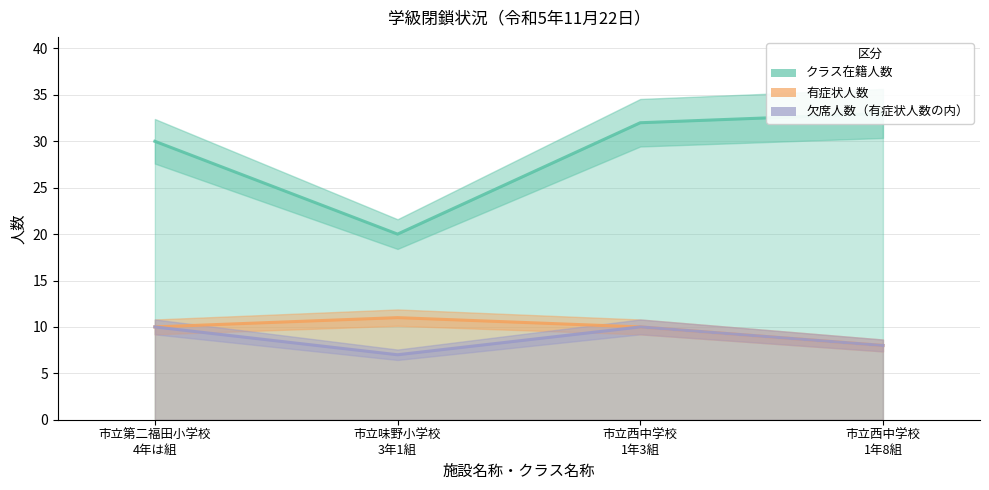

What is the difference between the highest and lowest values at 市立第二福田小学校
4年は組?

20